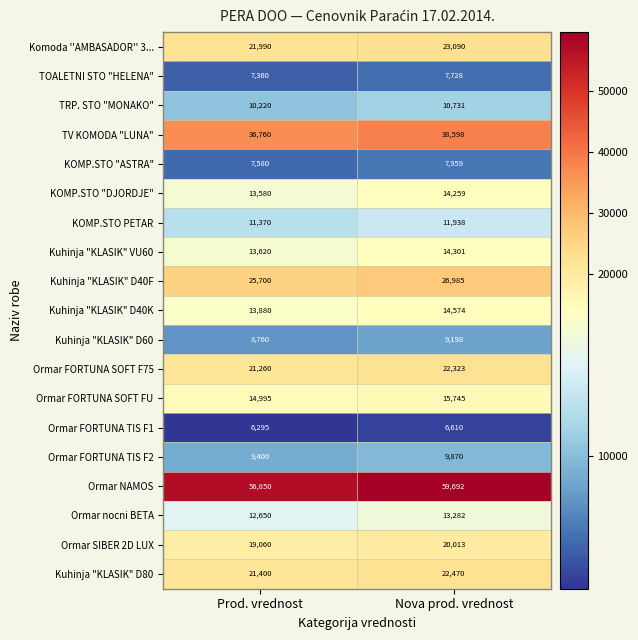

The value of KOMP.STO PETAR at Nova prod. vrednost is 11938. True or false?

True